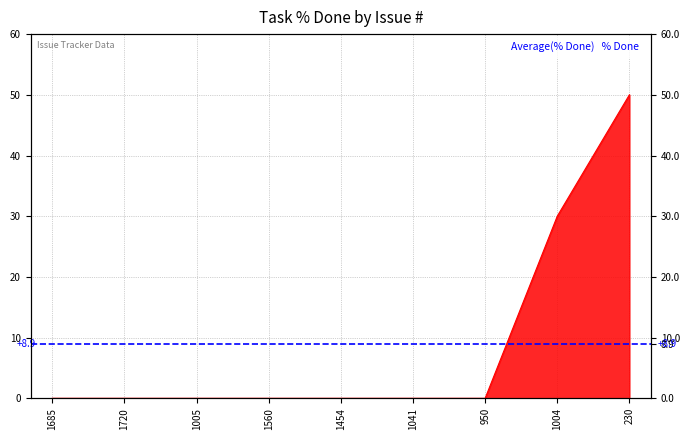

Reading left to right, list all the values displayed in this chart.

0	0	0	0	0	0	0	30	50